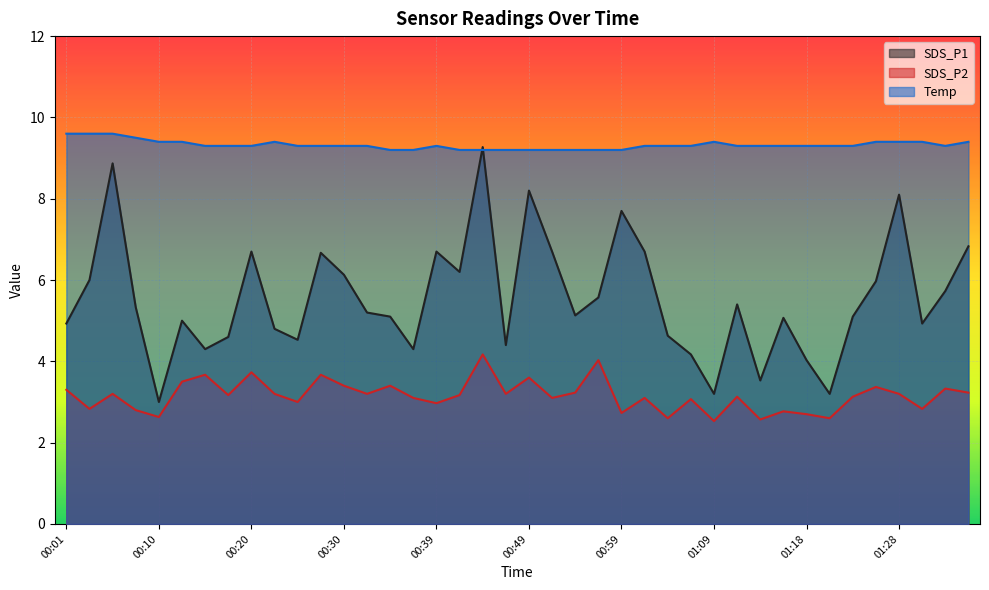

How many distinct data groups are displayed?

3